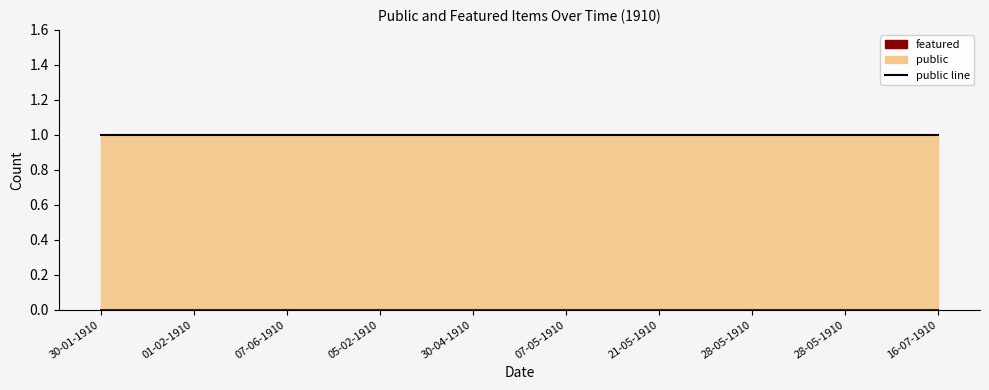

How many series are shown in this chart?

2